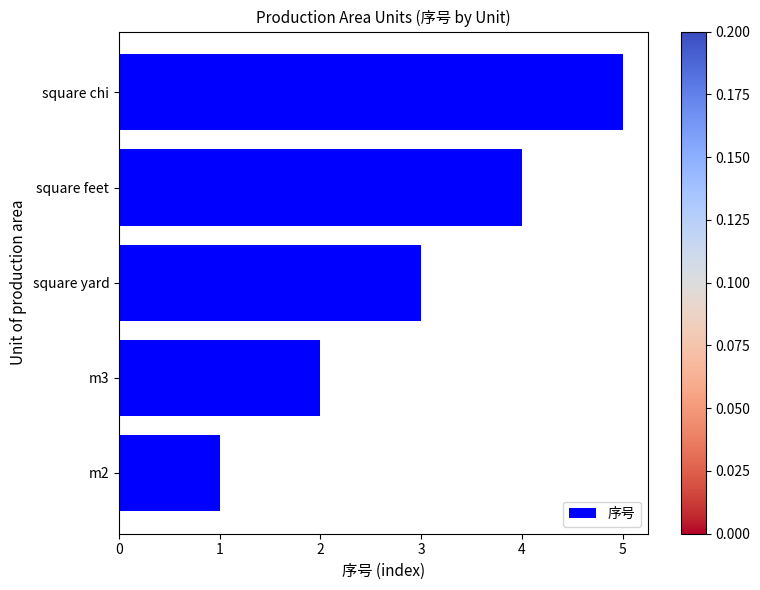

At which category does the chart reach its peak across all series?

square chi